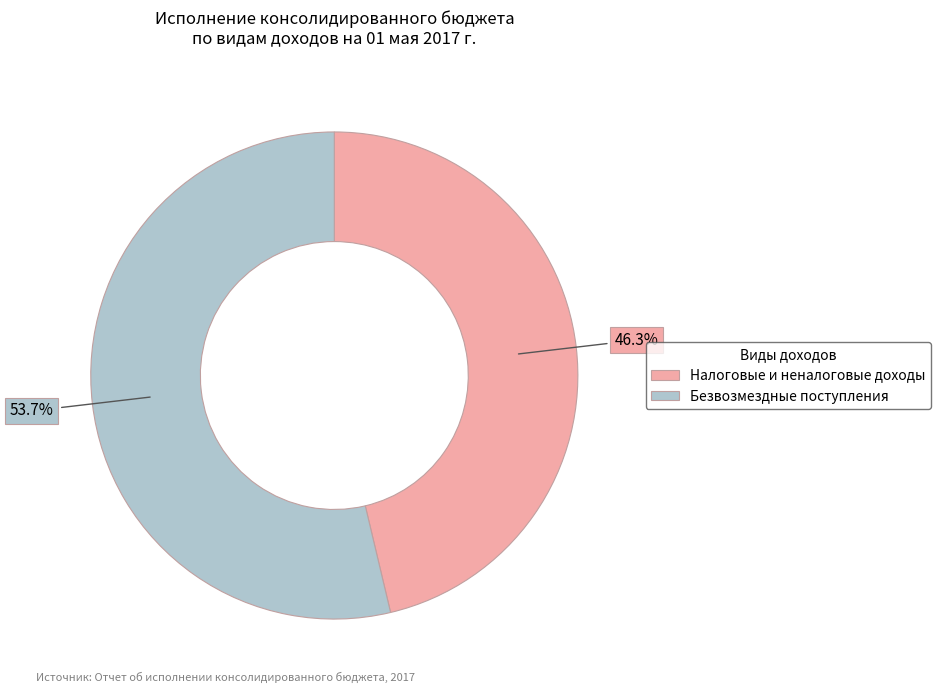

Which category accounts for the majority?

БЕЗВОЗМЕЗДНЫЕ ПОСТУПЛЕНИЯ